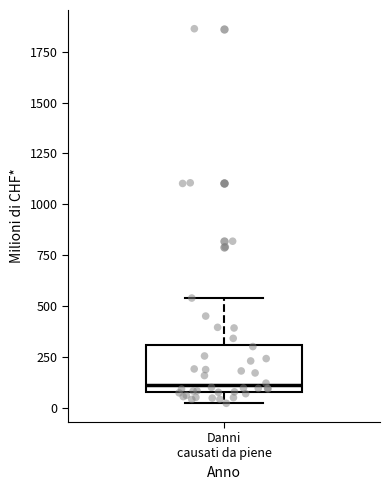

Where does the upper whisker of the box for Danni causati da piene end on the y-axis? The values are not printed on the chart, so give them approximately, as read against the axis.

550